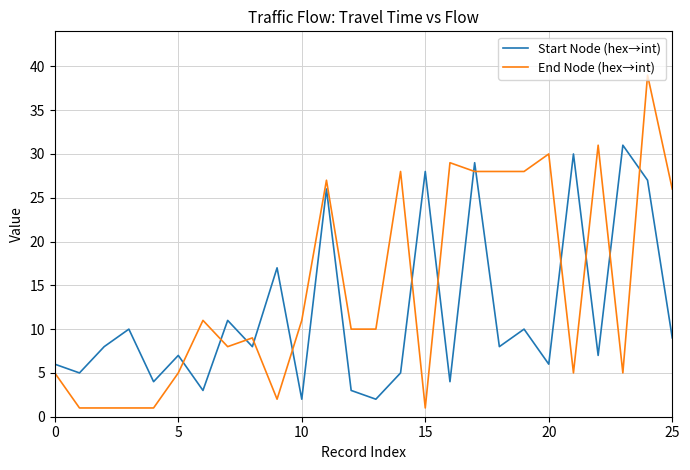

Which series has the widest spread of values?

End Node (hex→int)